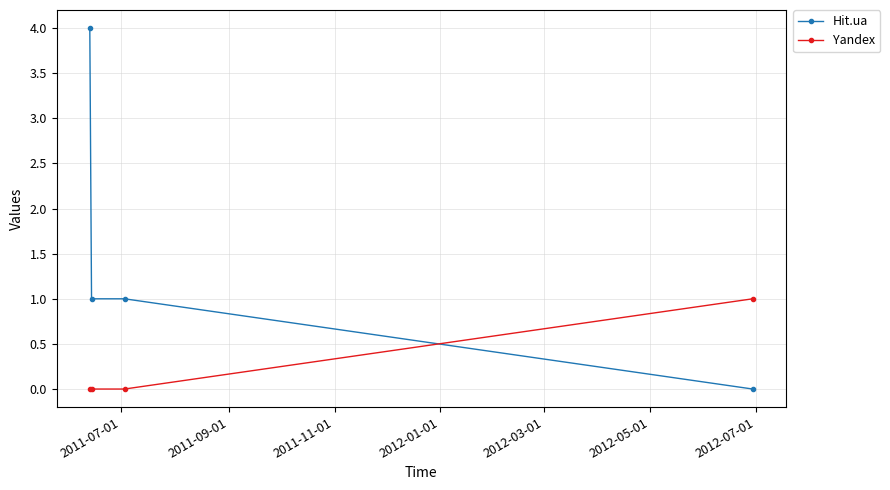

What is the value of the Hit.ua point at the 2nd from the left?

1